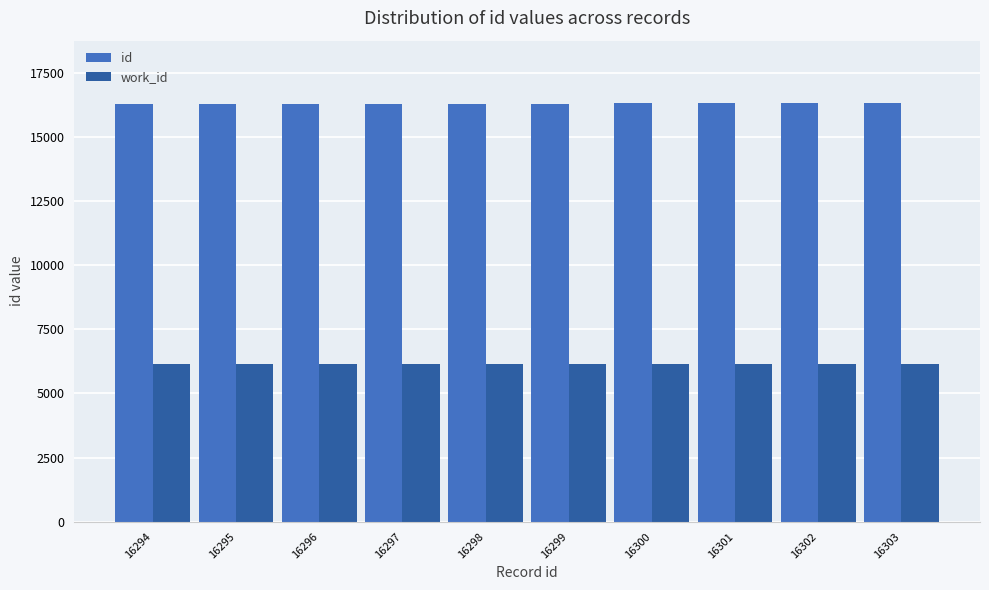

What is the smallest value displayed?

6163